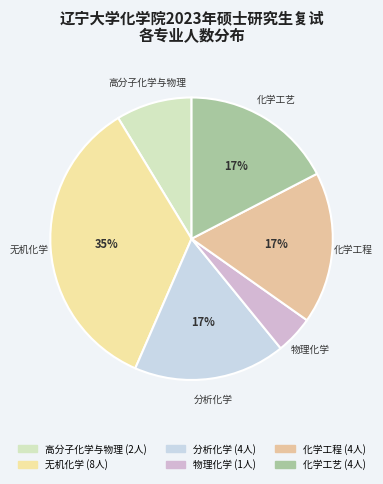

Count the number of slices in the pie.

6